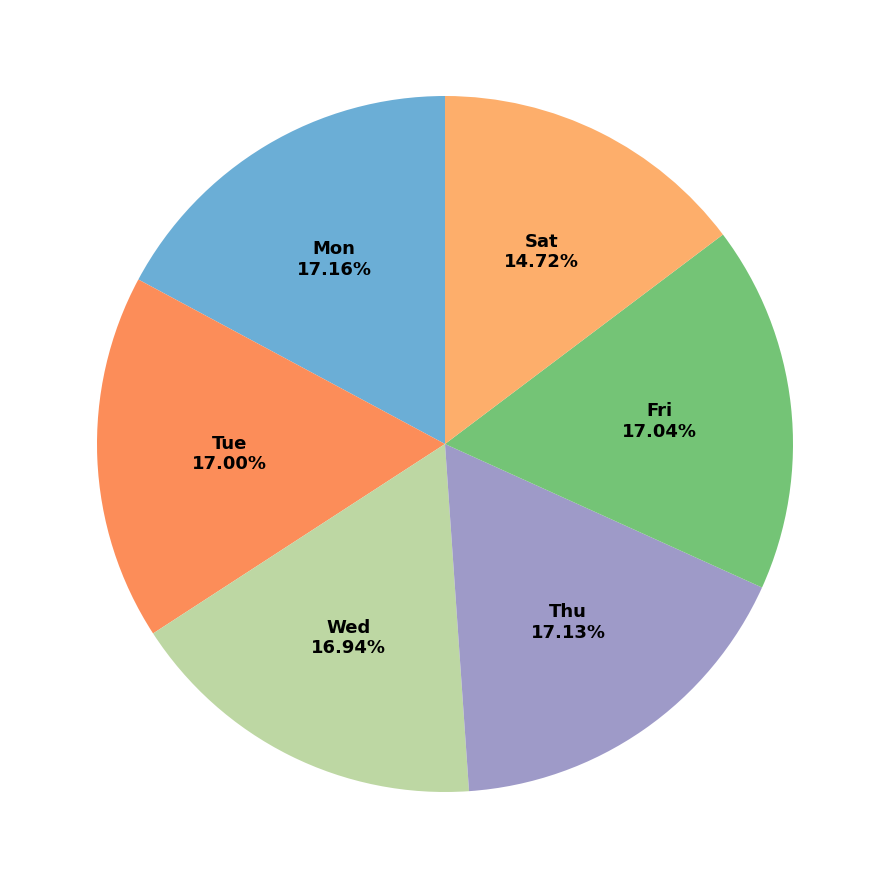

What is the total percentage of Sat and Wed?

31.7%